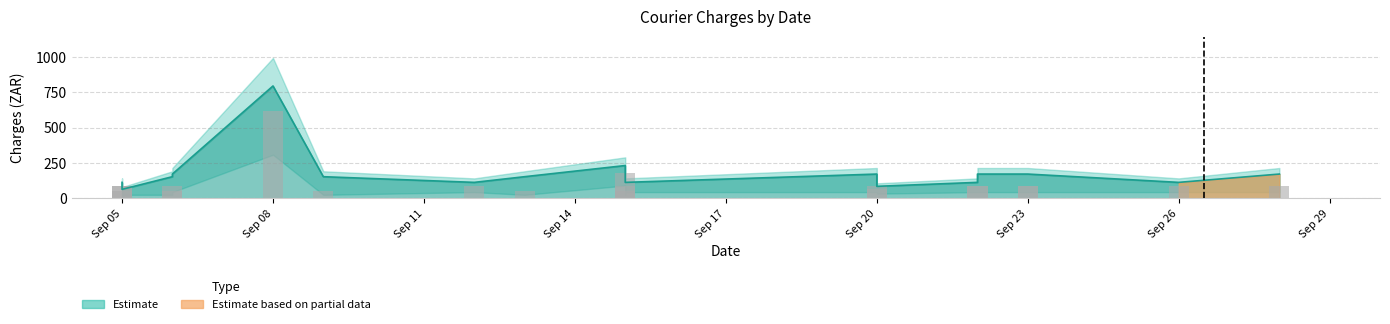

Which has a higher value, 2022-09-22 or 2022-09-15?

2022-09-22